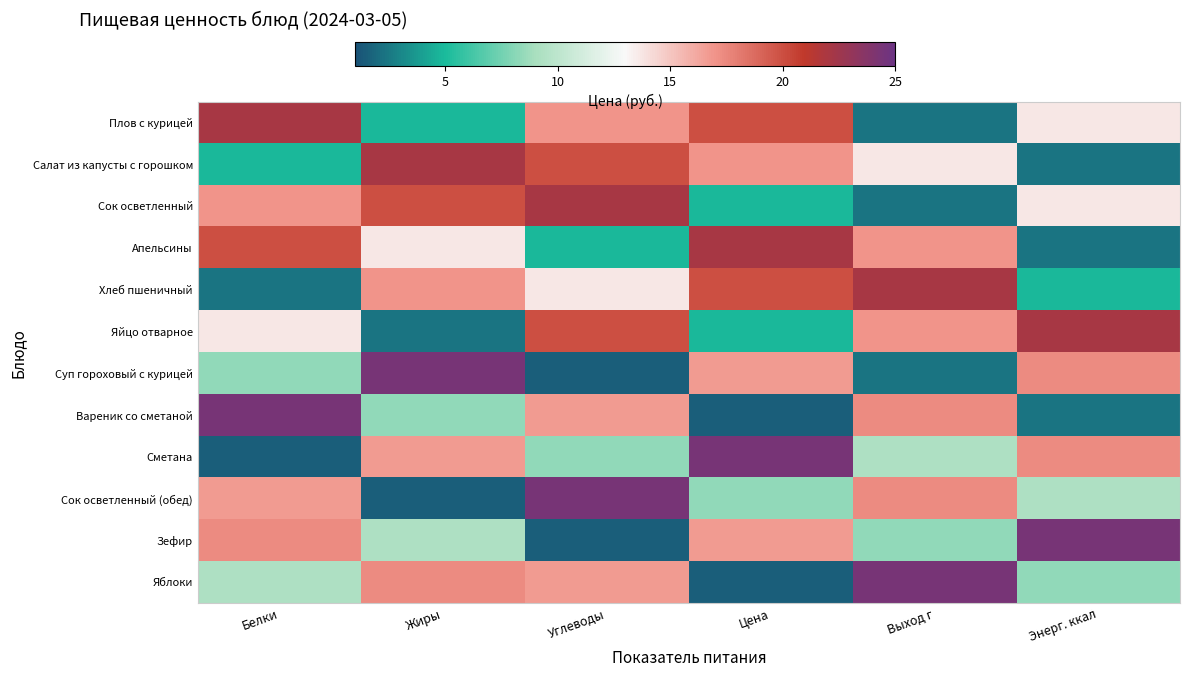

Reading right to left, transcribe all the data shown in this chart.

Плов с курицей: Энерг. ккал=13.7	Выход г=2.3	Цена=20.0	Углеводы=17.0	Жиры=4.9	Белки=22.1
Салат из капусты с горошком: Энерг. ккал=2.3	Выход г=13.7	Цена=17.0	Углеводы=20.0	Жиры=22.1	Белки=4.9
Сок осветленный: Энерг. ккал=13.7	Выход г=2.3	Цена=4.9	Углеводы=22.1	Жиры=20.0	Белки=17.0
Апельсины: Энерг. ккал=2.3	Выход г=17.0	Цена=22.1	Углеводы=4.9	Жиры=13.7	Белки=20.0
Хлеб пшеничный: Энерг. ккал=4.9	Выход г=22.1	Цена=20.0	Углеводы=13.7	Жиры=17.0	Белки=2.3
Яйцо отварное: Энерг. ккал=22.1	Выход г=17.0	Цена=4.9	Углеводы=20.0	Жиры=2.3	Белки=13.7
Суп гороховый с курицей: Энерг. ккал=17.4	Выход г=2.3	Цена=16.7	Углеводы=1.6	Жиры=24.4	Белки=8.4
Вареник со сметаной: Энерг. ккал=2.3	Выход г=17.4	Цена=1.6	Углеводы=16.7	Жиры=8.4	Белки=24.4
Сметана: Энерг. ккал=17.4	Выход г=9.3	Цена=24.4	Углеводы=8.4	Жиры=16.7	Белки=1.6
Сок осветленный (обед): Энерг. ккал=9.3	Выход г=17.4	Цена=8.4	Углеводы=24.4	Жиры=1.6	Белки=16.7
Зефир: Энерг. ккал=24.4	Выход г=8.4	Цена=16.7	Углеводы=1.6	Жиры=9.3	Белки=17.4
Яблоки: Энерг. ккал=8.4	Выход г=24.4	Цена=1.6	Углеводы=16.7	Жиры=17.4	Белки=9.3